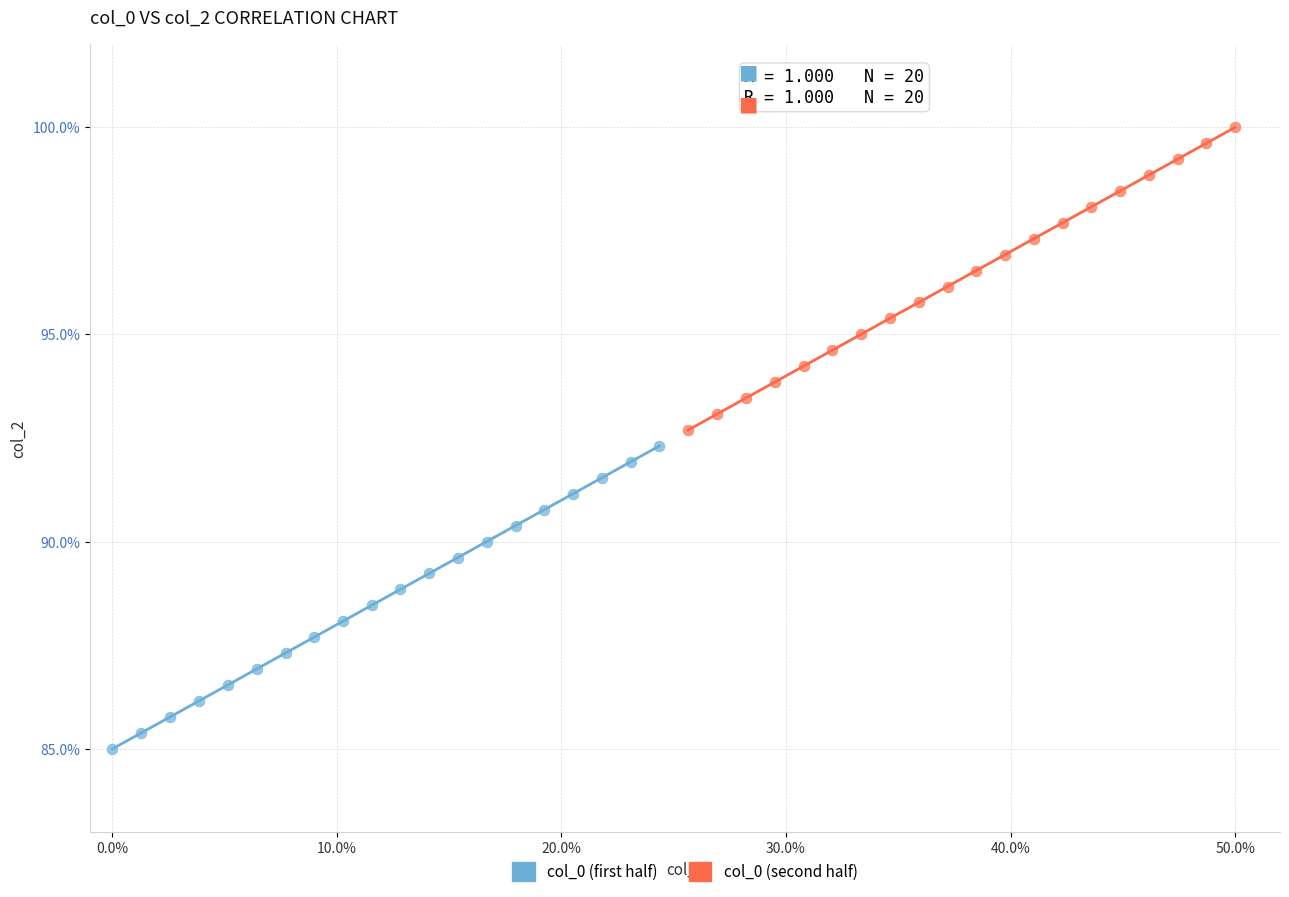

Which series reaches the minimum Y coordinate?

col_0 (first half)